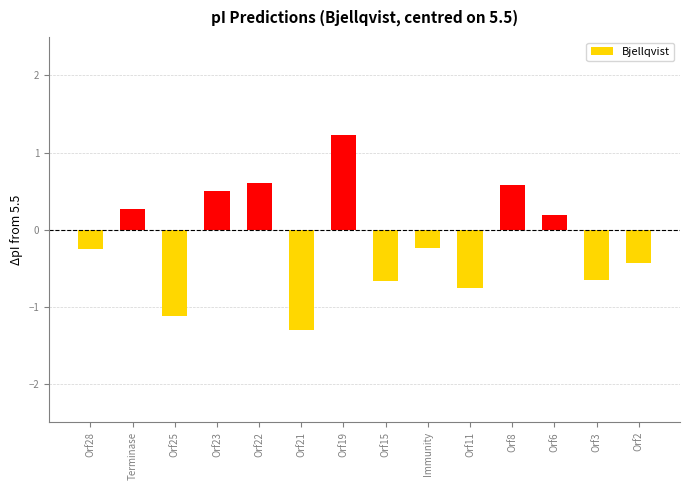

What is the greatest value displayed?

1.2